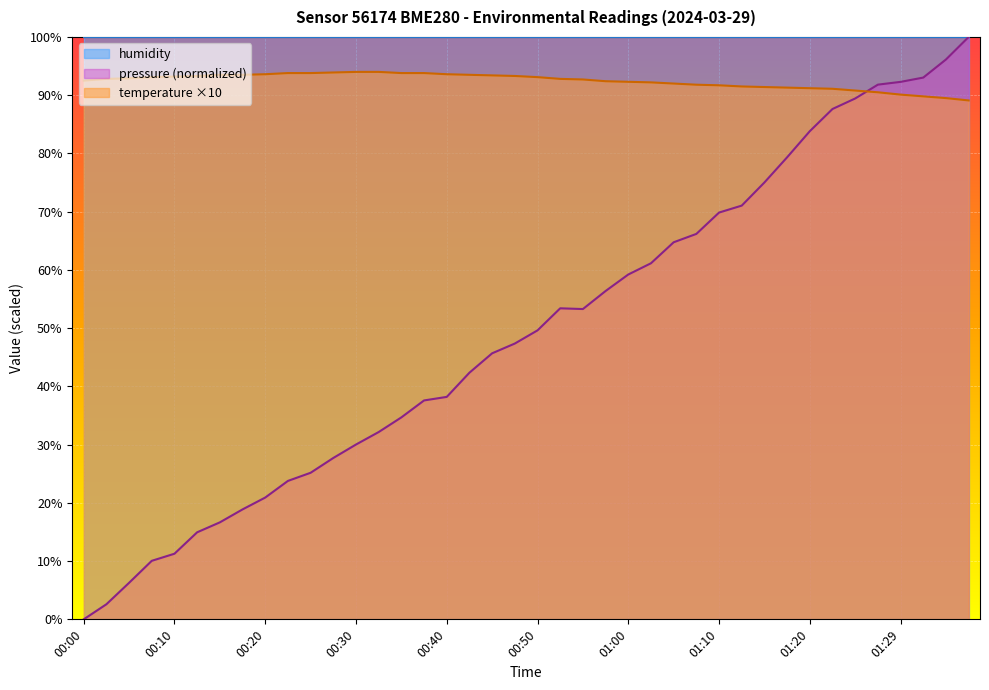

How many lines are shown in the chart?

3